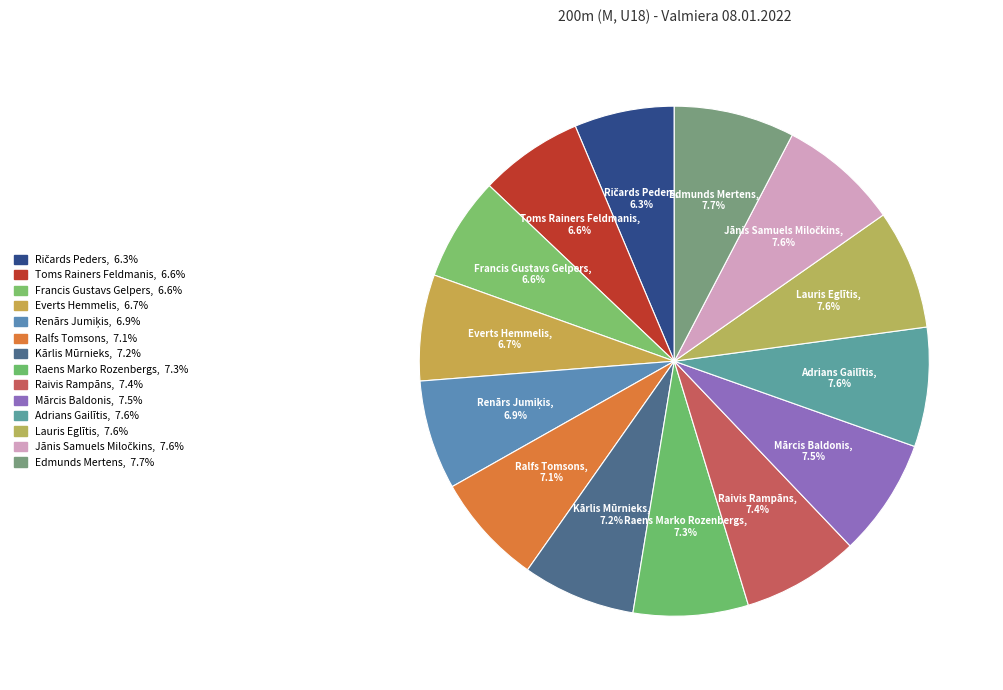

Does Raivis Rampāns represent more than half of the total?

No